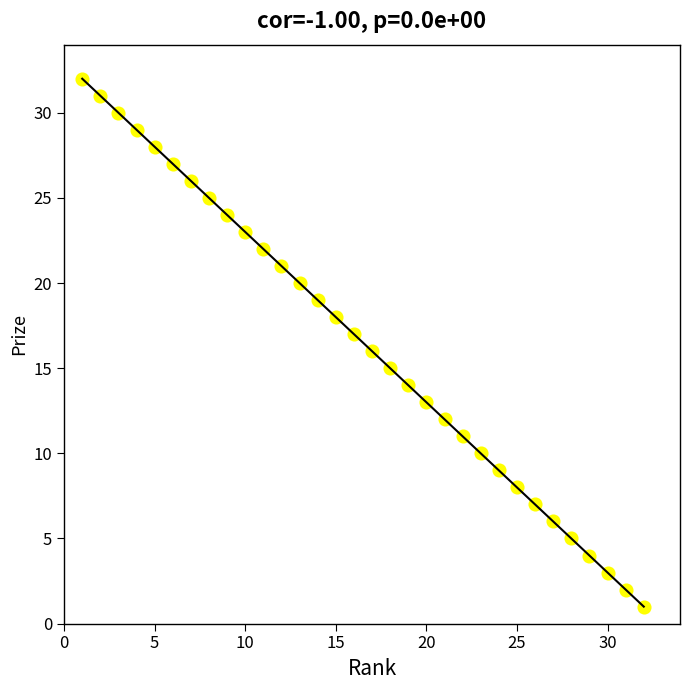

What is the range of Y values (max minus min)?

31